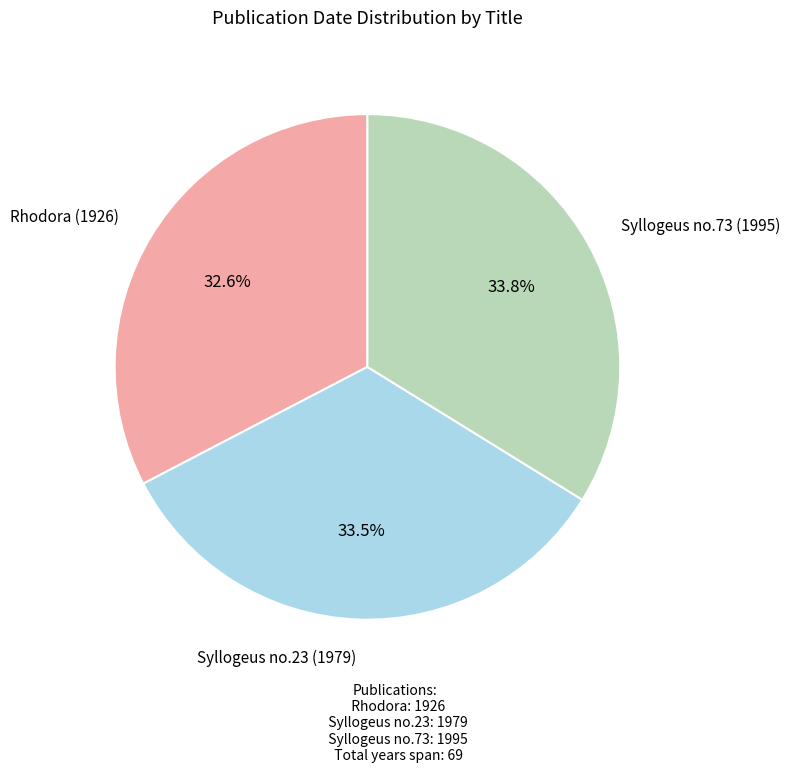

What portion of the pie excludes Rhodora (1926)?

67.4%